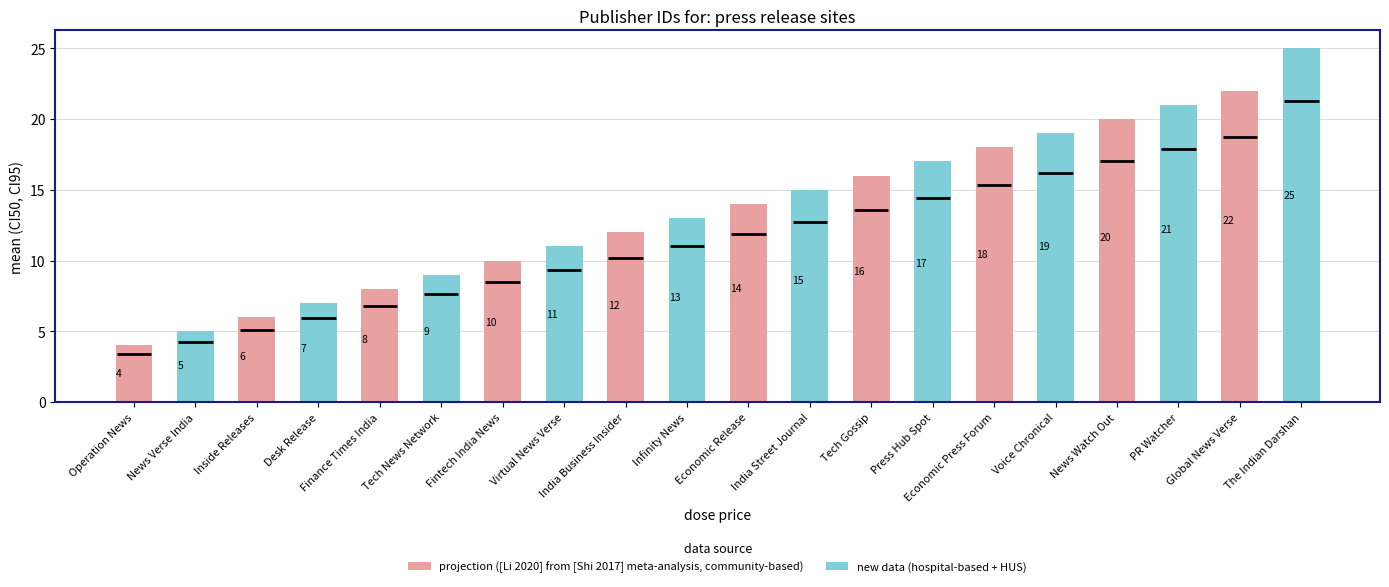

How many data points does each series have?

10